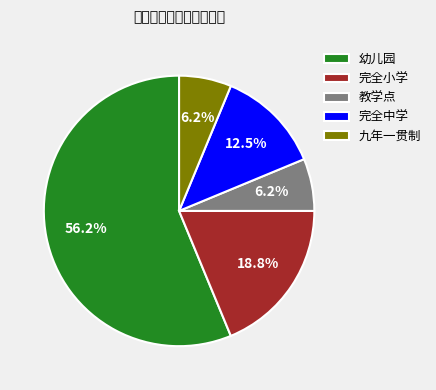

Do 完全小学 and 完全中学 together represent more than half of the pie?

No